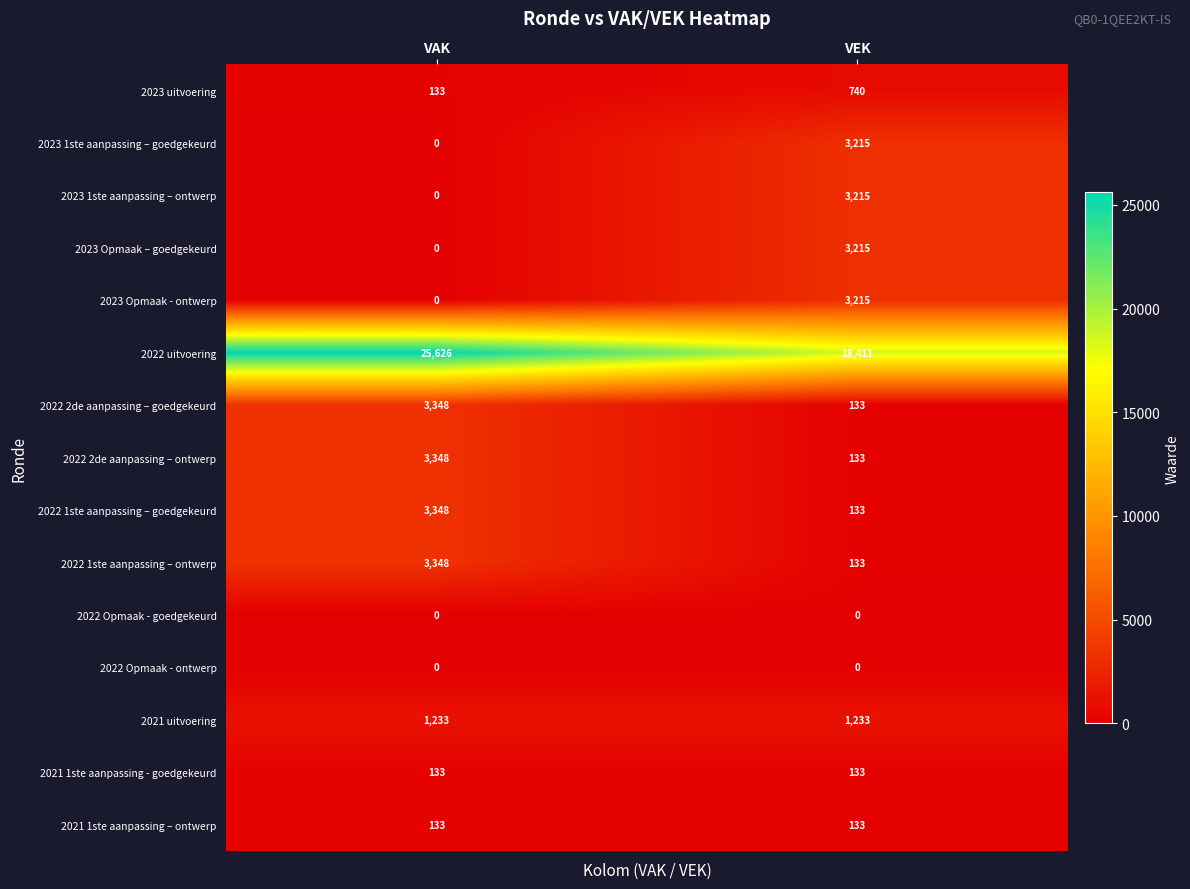

Between VAK and VEK, which series saw the biggest shift?

2022 uitvoering